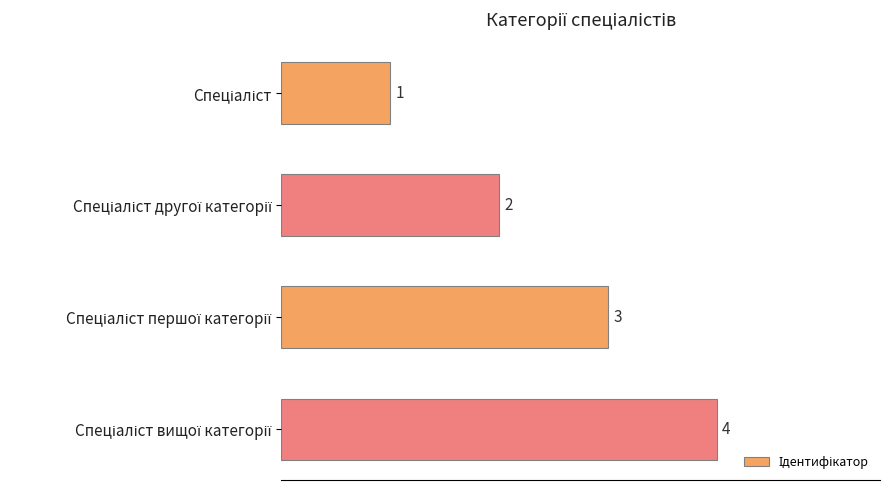

What is the sum of all values?

10